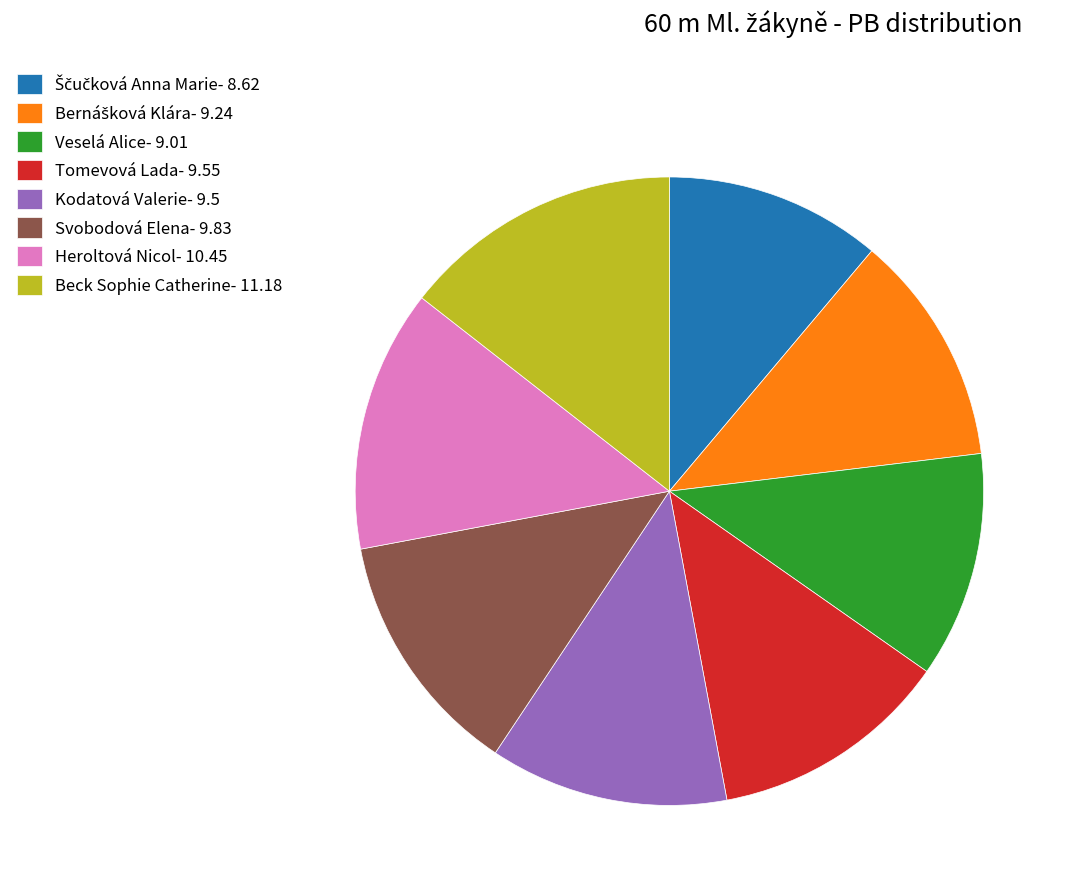

Does Svobodová Elena- 9.83 represent more than half of the total?

No